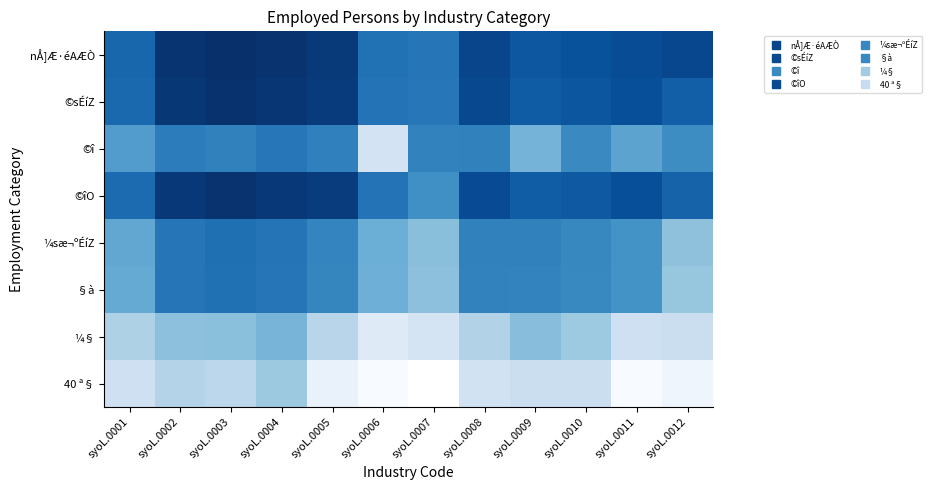

True or false: ©î has a value of 4.6 at syoL.0006.

False